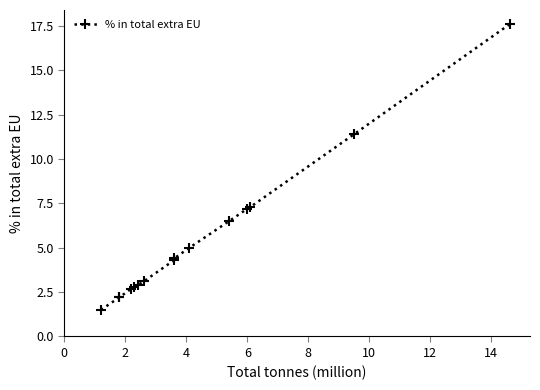

How many categories are shown in the chart?

15